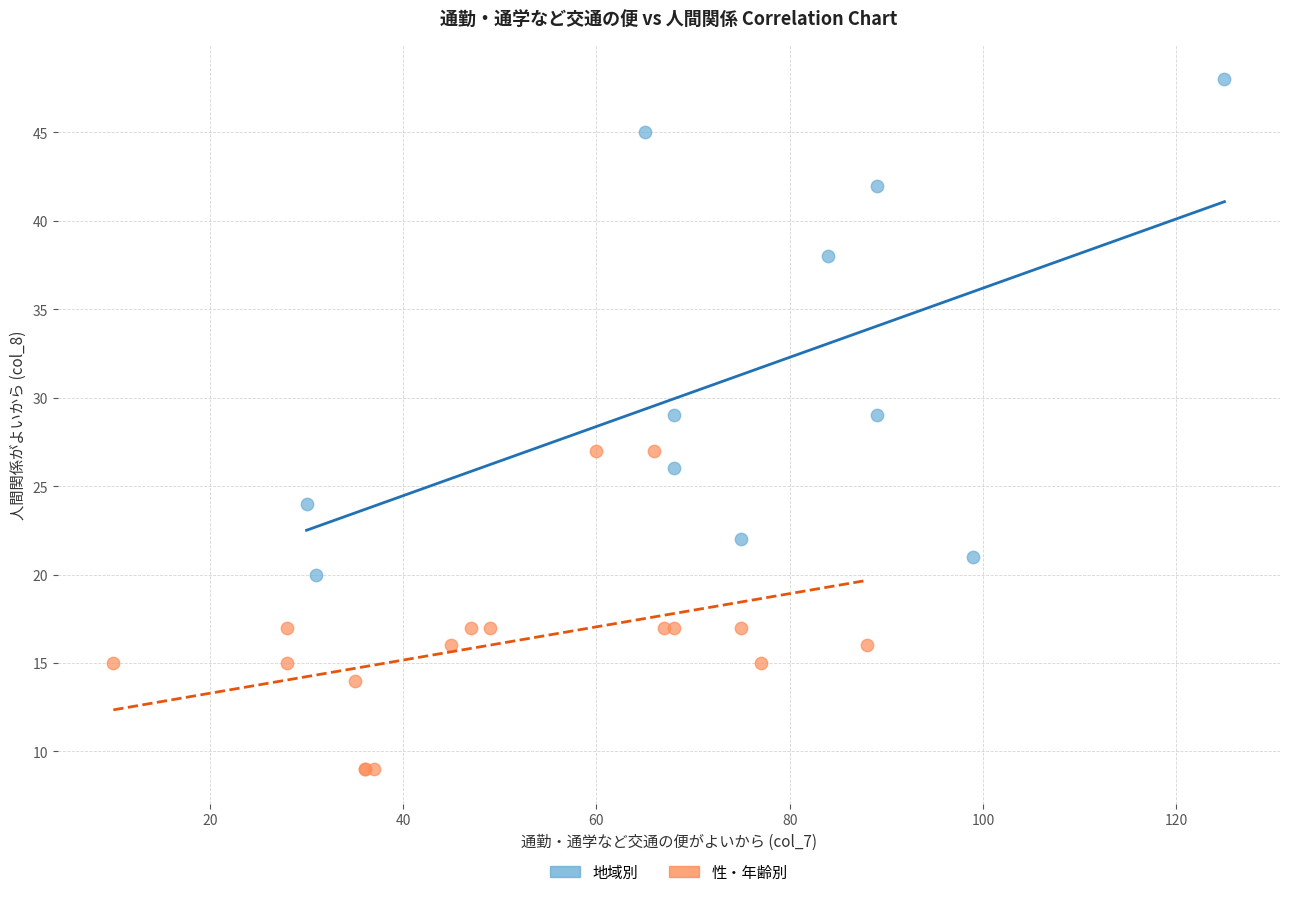

Which series reaches the maximum Y coordinate?

地域別